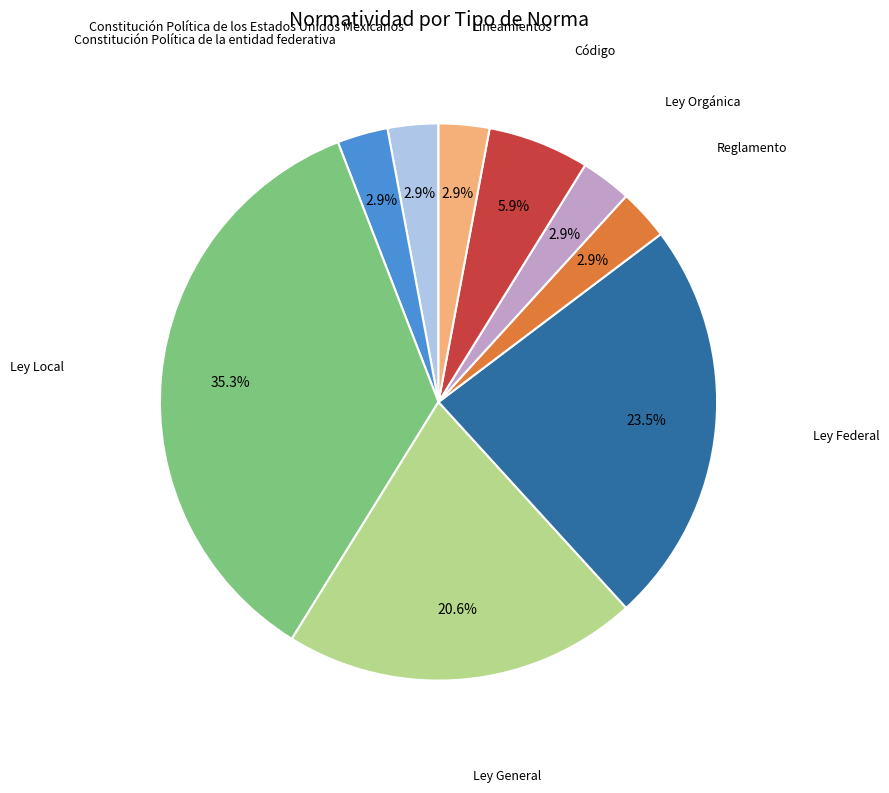

Is there a majority slice in this chart?

No